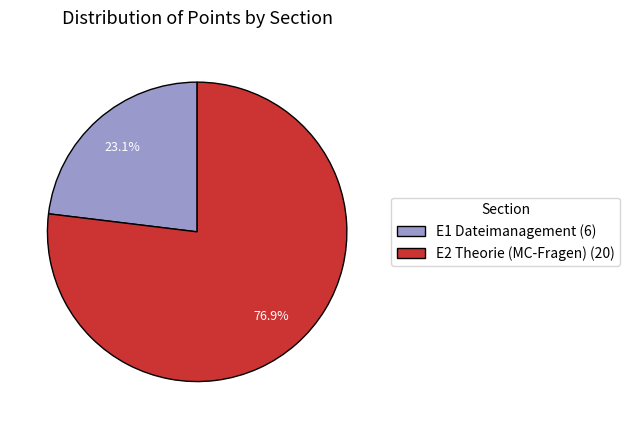

What is the majority slice?

E2 Theorie (MC-Fragen)